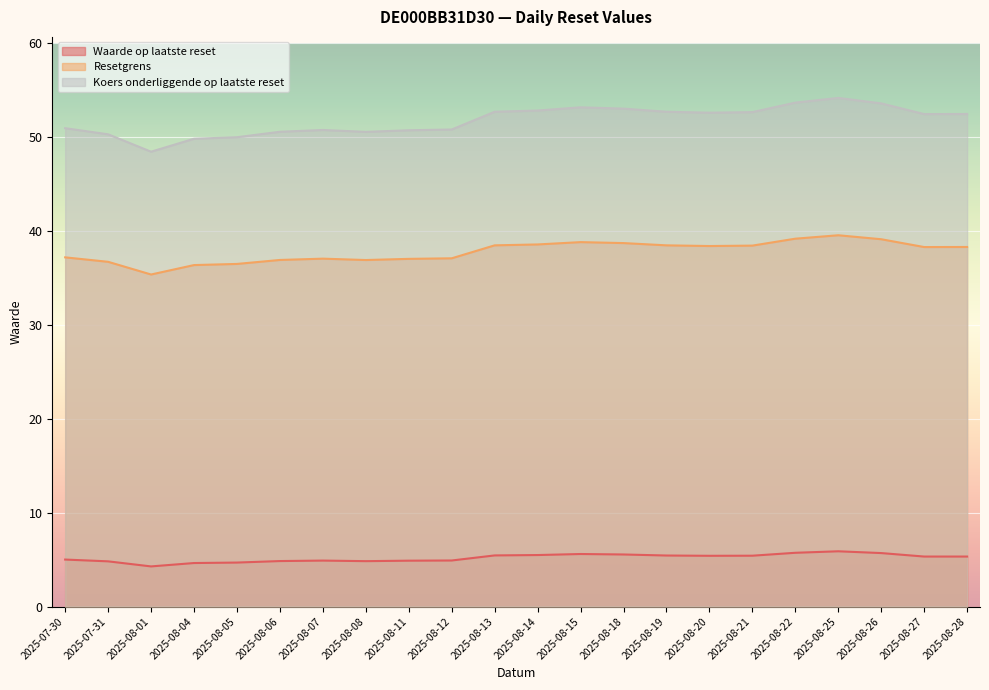

What is the sum of the Resetgrens values at 2025-07-31 and 2025-08-11?

73.7